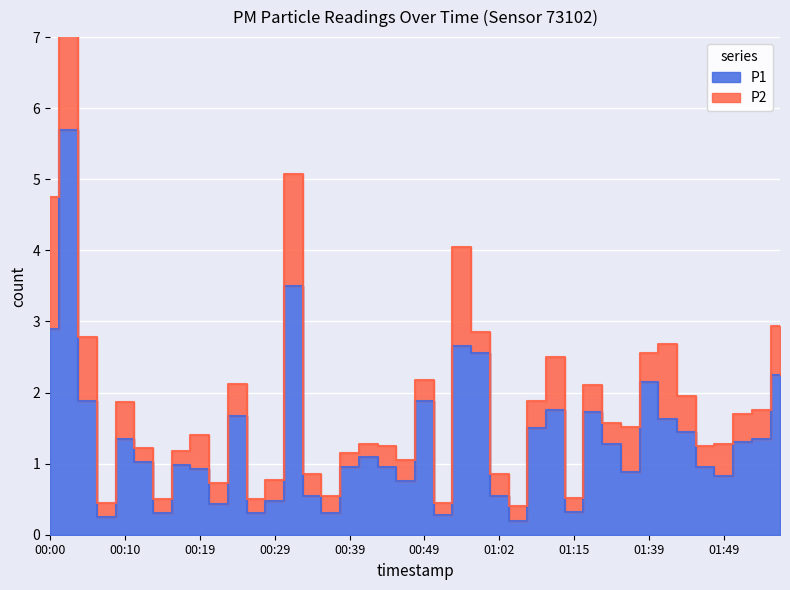

The chart shows a value of 1.6 at 01:42. True or false?

True